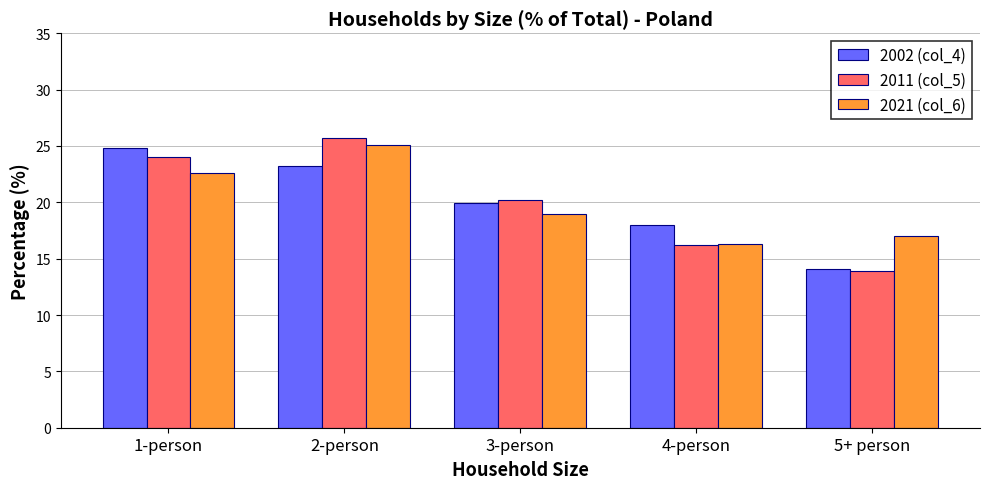

How many groups of bars are there?

5